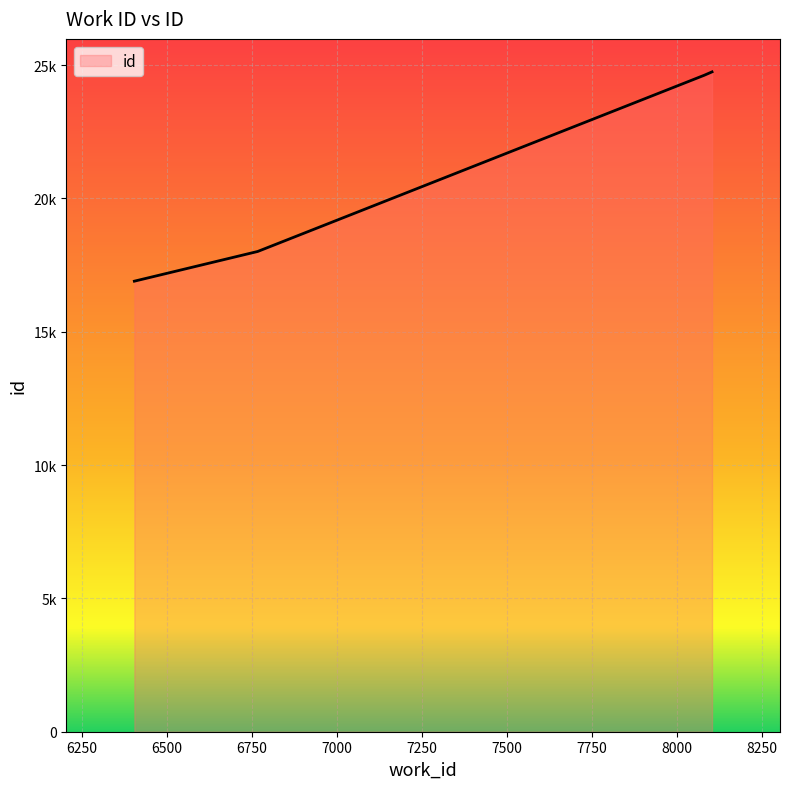

Does the chart have visible grid lines?

Yes